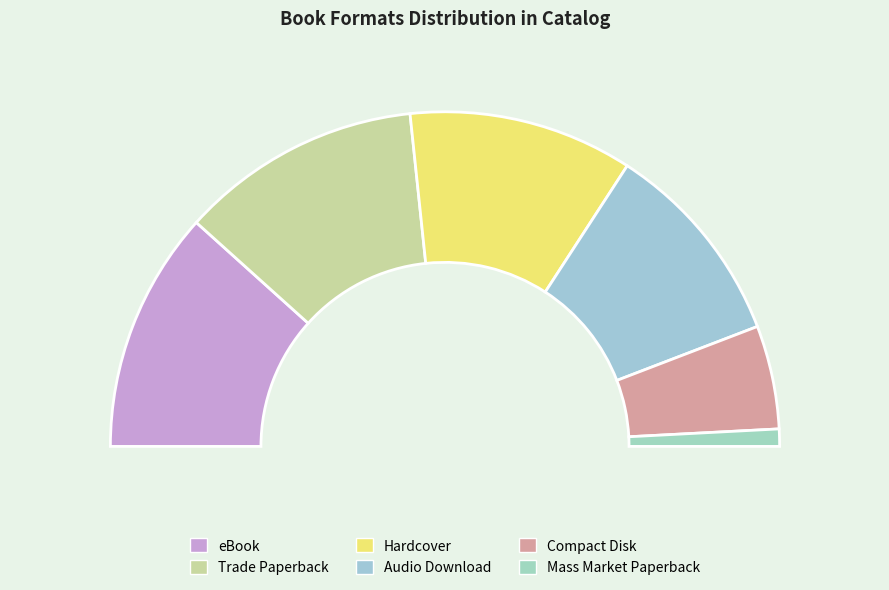

Is Hardcover the majority of the pie?

No